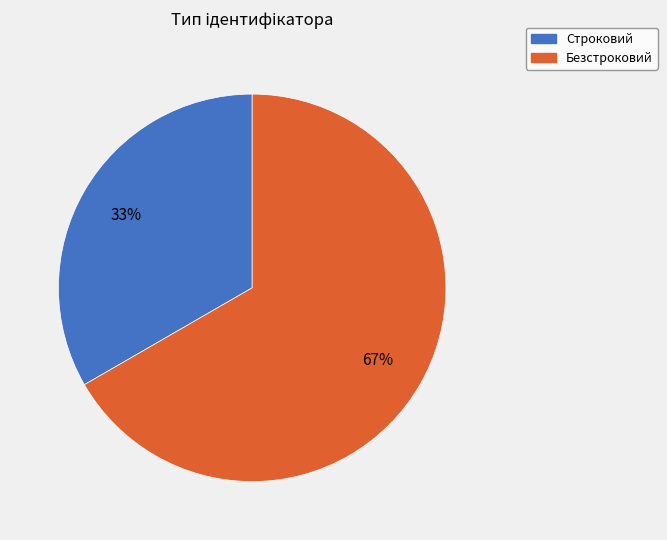

To the nearest percent, what is the average slice percentage?

50%